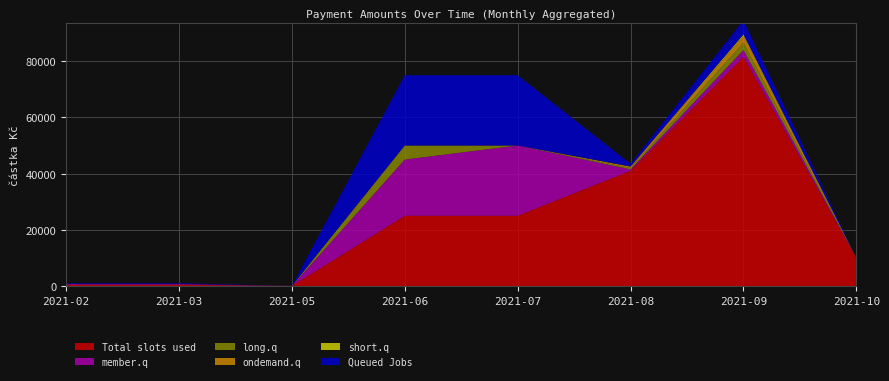

Reading right to left, extract all data points from this chart.

Total slots used: 10000	81500	41000	25000	25000	16	500	500
Queued Jobs: 0	5000	1000	25000	25000	16	250	250
member.q: 0	2500	500	25000	20000	16	250	250
long.q: 0	2500	500	0	5000	0	0	0
ondemand.q: 0	2500	500	0	0	0	0	0
short.q: 0	500	16	0	0	16	0	0